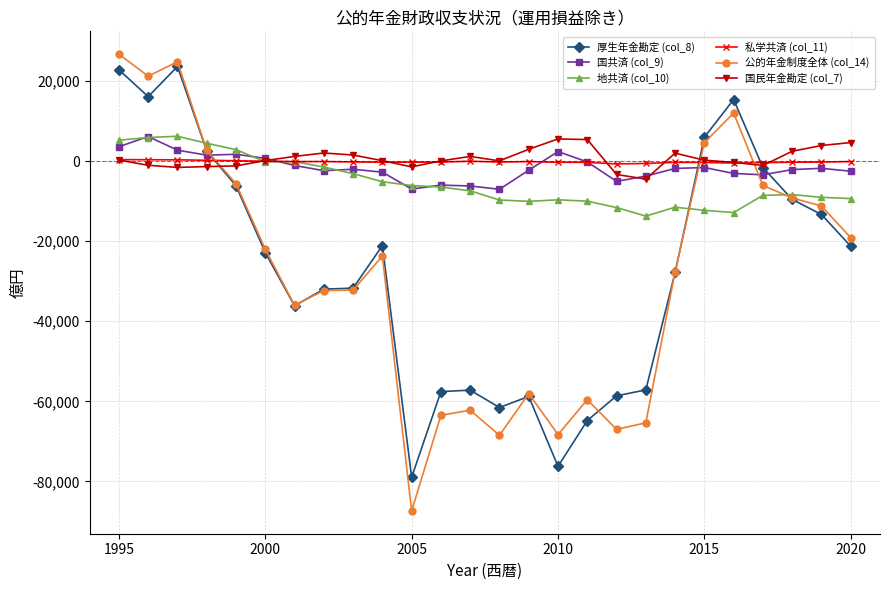

Which series has the largest range (max minus min)?

公的年金制度全体 (col_14)